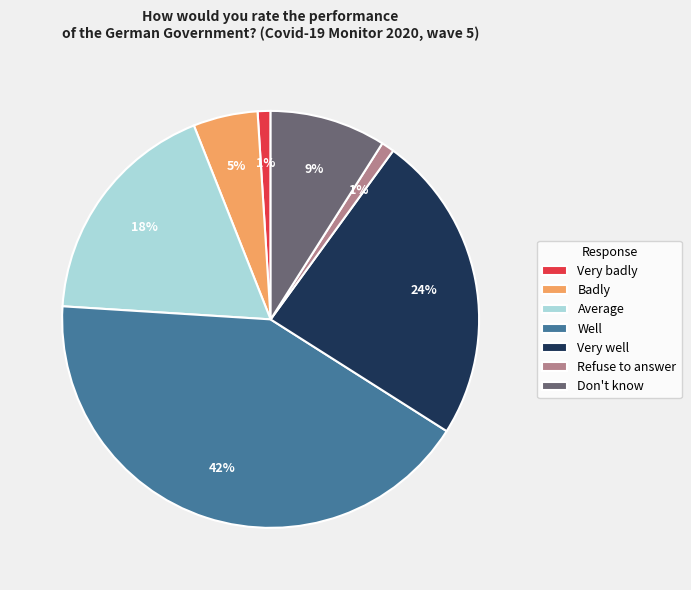

What percentage is the Don't know slice, to the nearest percent?

9%